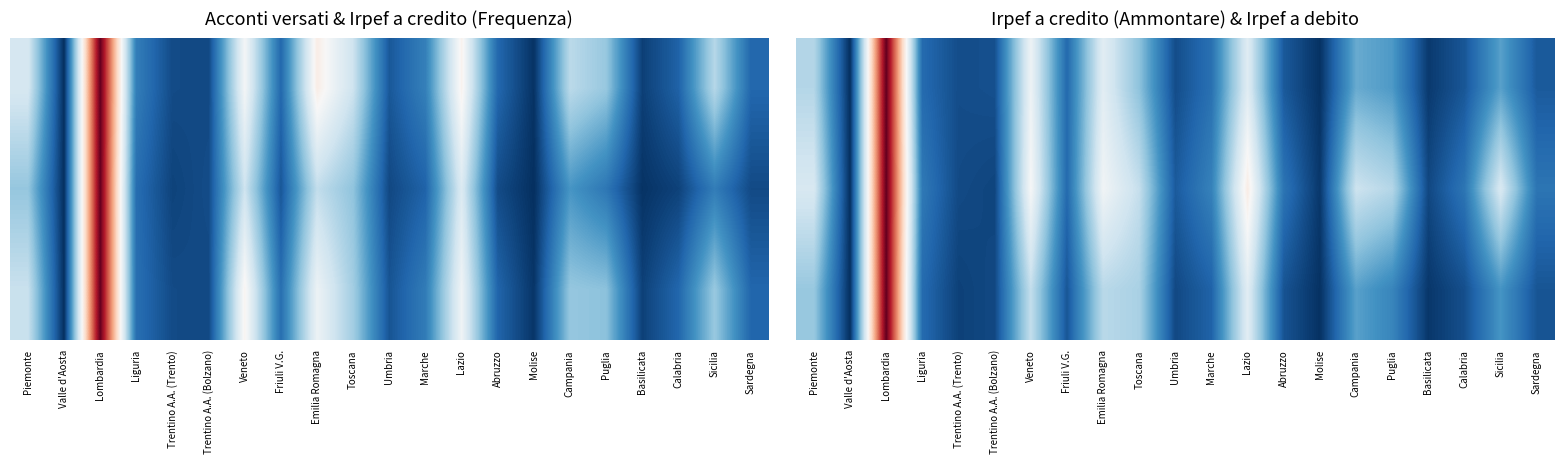

Which has a higher value, Lazio or Trentino A.A. (Trento)?

Lazio